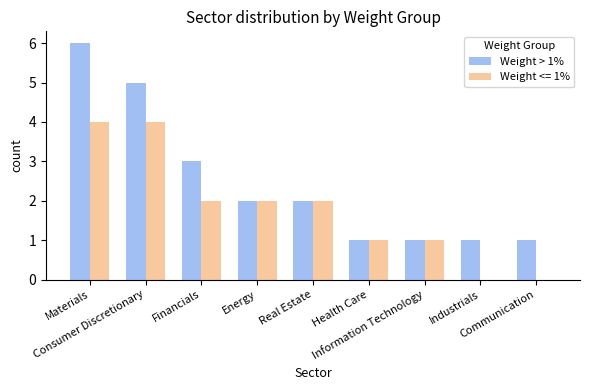

Does the chart contain stacked bars?

No